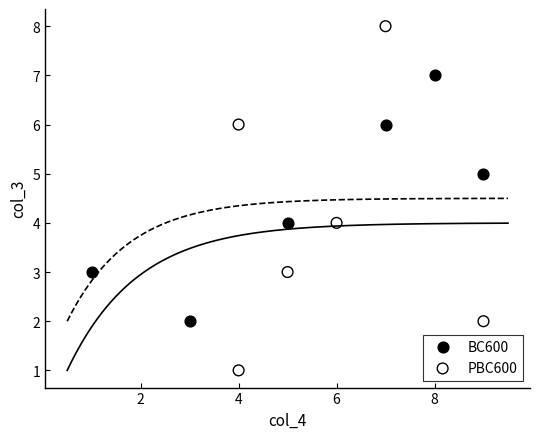

Which series has the largest Y range (max minus min)?

PBC600